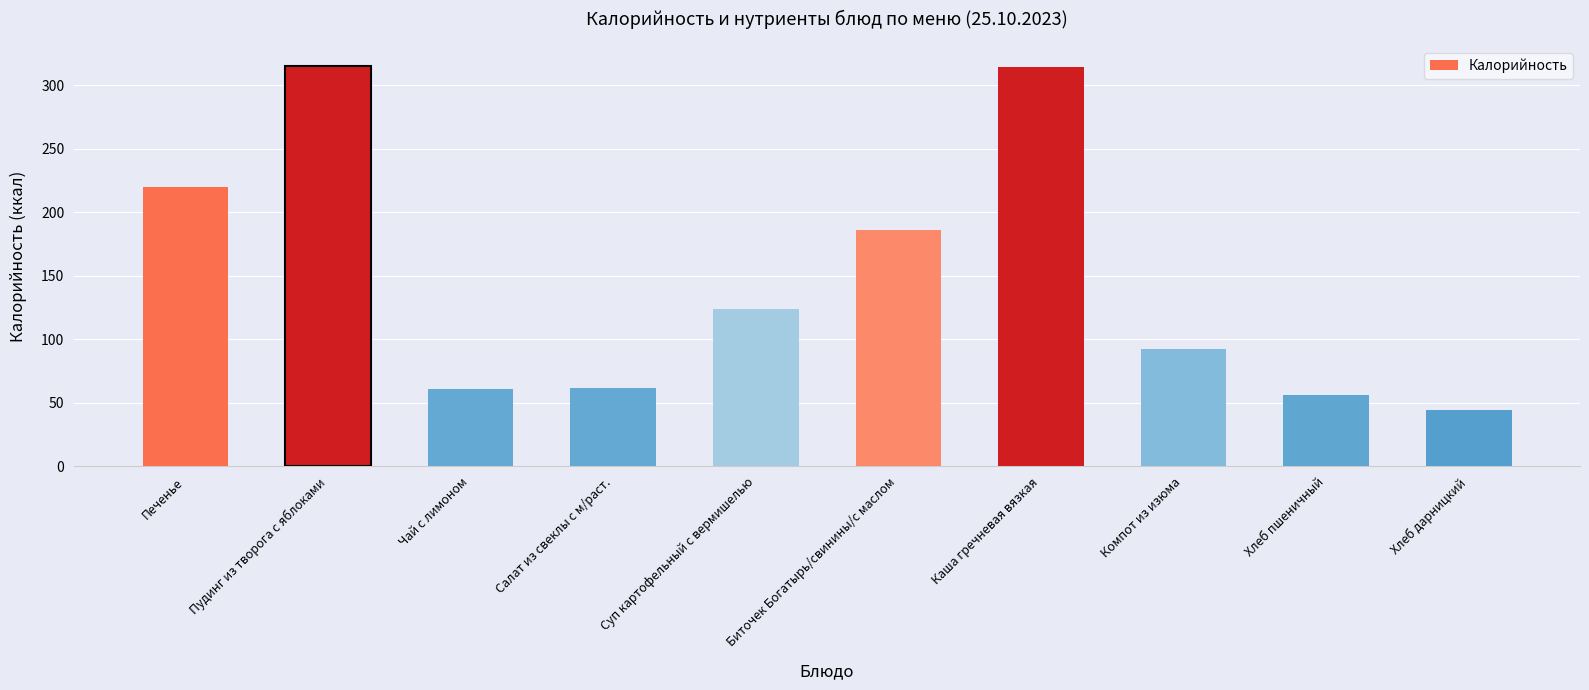

What is the label of the 3rd bar from the left?

Чай с лимоном